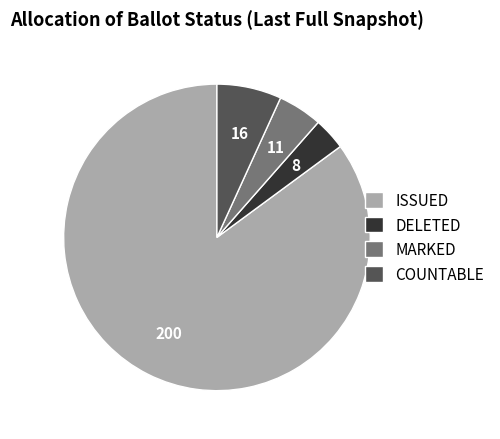

Is ISSUED the majority of the pie?

Yes